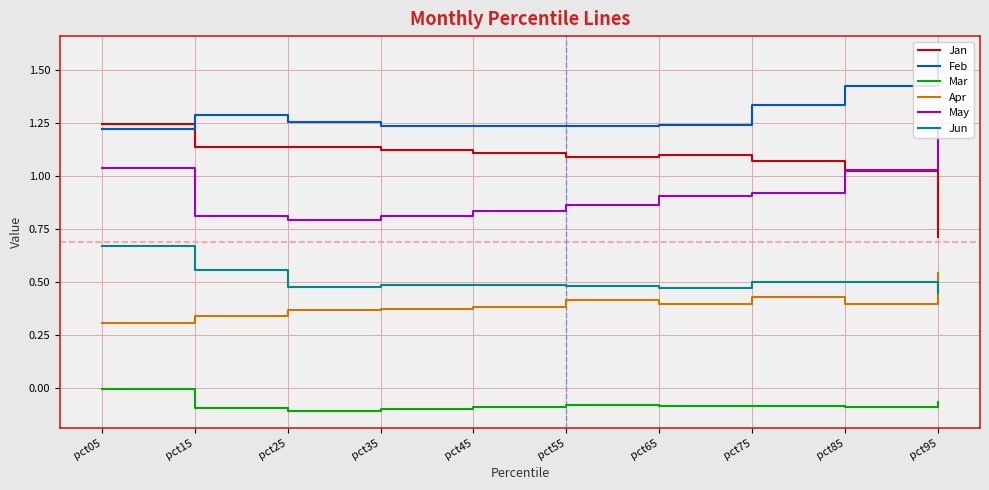

What is the total value across all series at pct95?

4.4